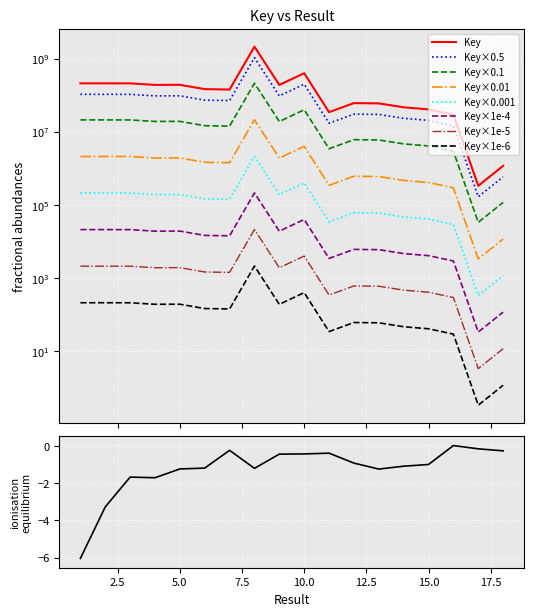

Which has a higher value, 5 or 7?

5